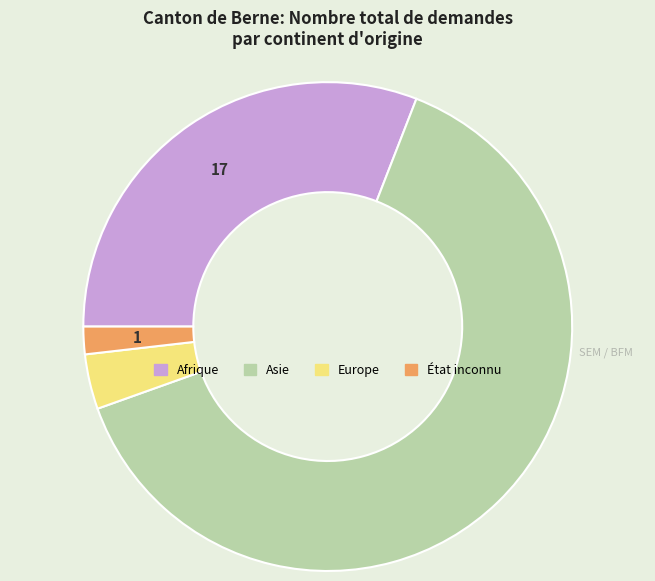

Which category has the smallest portion of the pie?

État inconnu